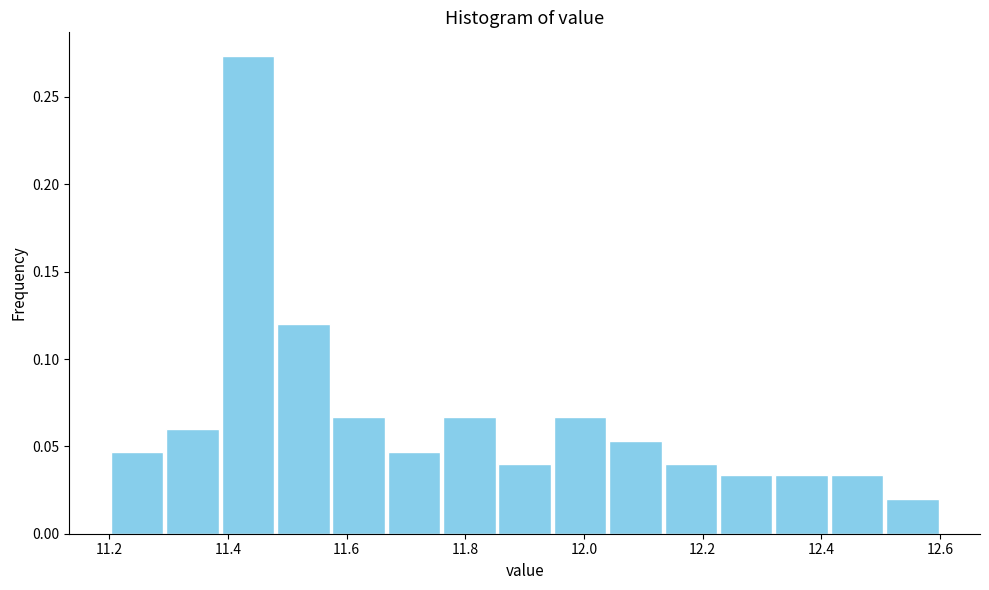

Which range on the x-axis has the tallest bar?

11.38 to 11.48